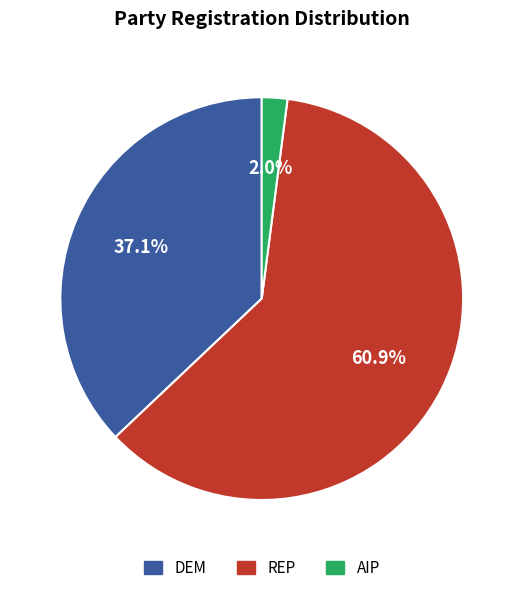

Is there any slice that represents more than half of the pie?

Yes